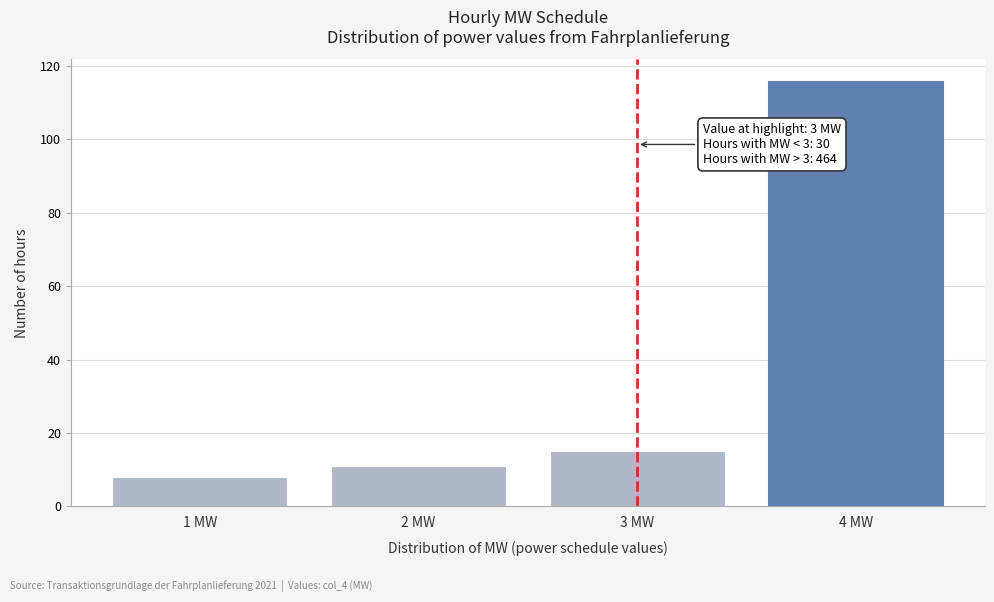

Reading left to right, what are all the values shown in this chart?

1 MW=8	2 MW=11	3 MW=15	4 MW=116